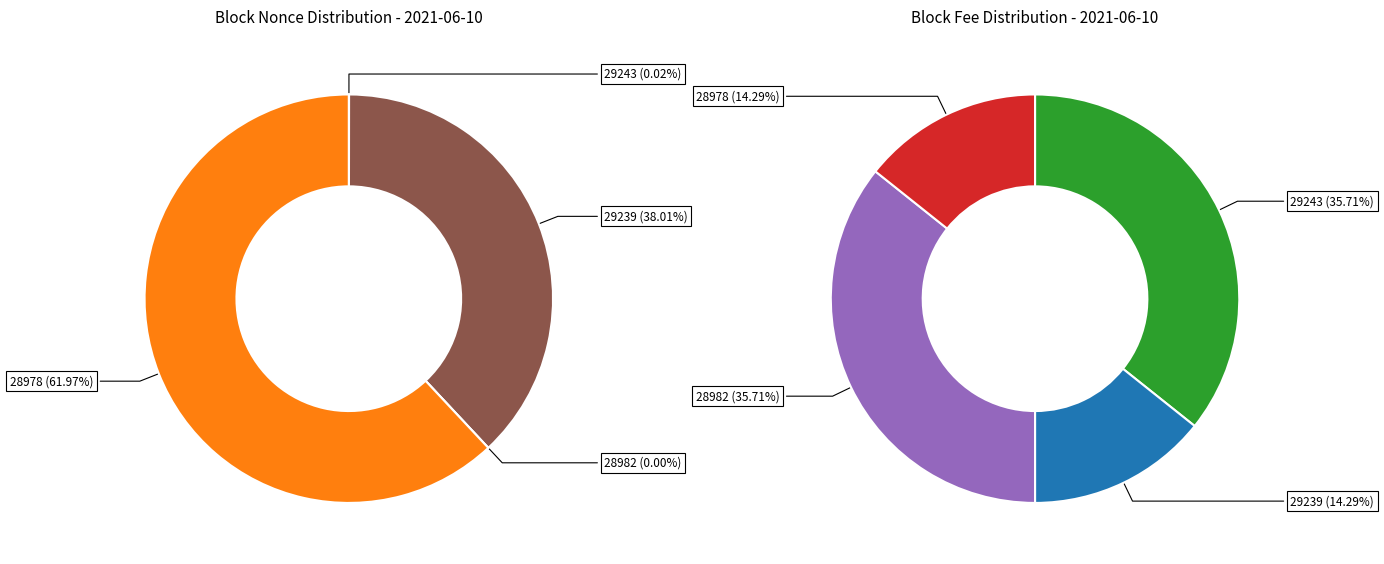

Is it true that 28982 is 0% of the pie?

True